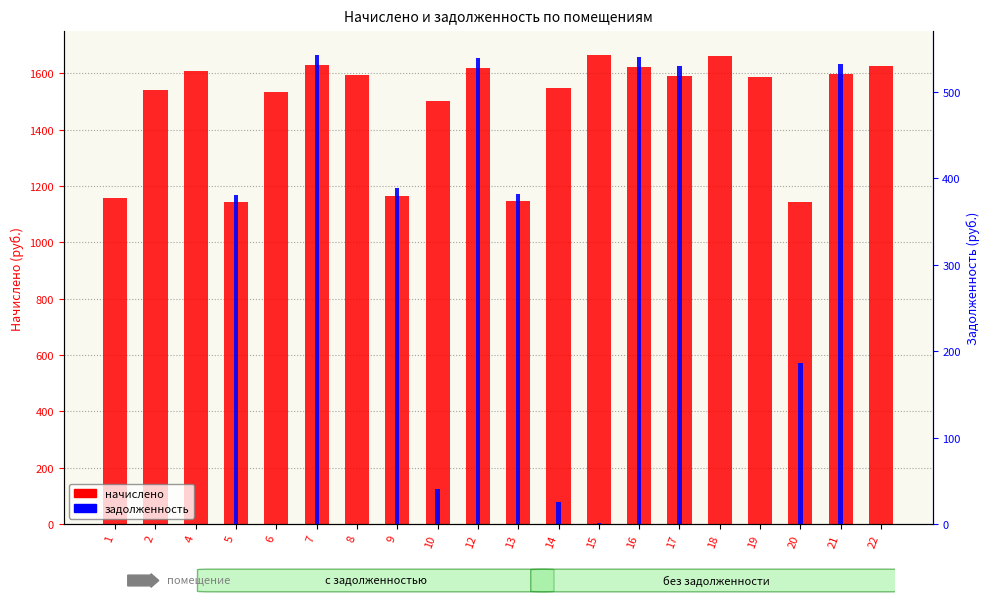

What is the maximum value for задолженность?

543.2